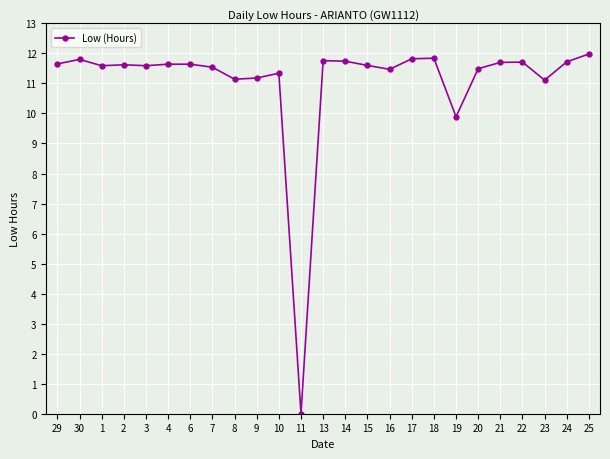

What is the change in value from 30 to 16?

-0.3